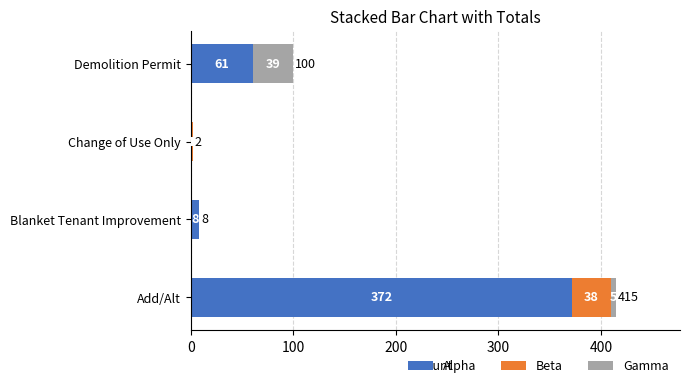

What is the sum of all Alpha values?

442